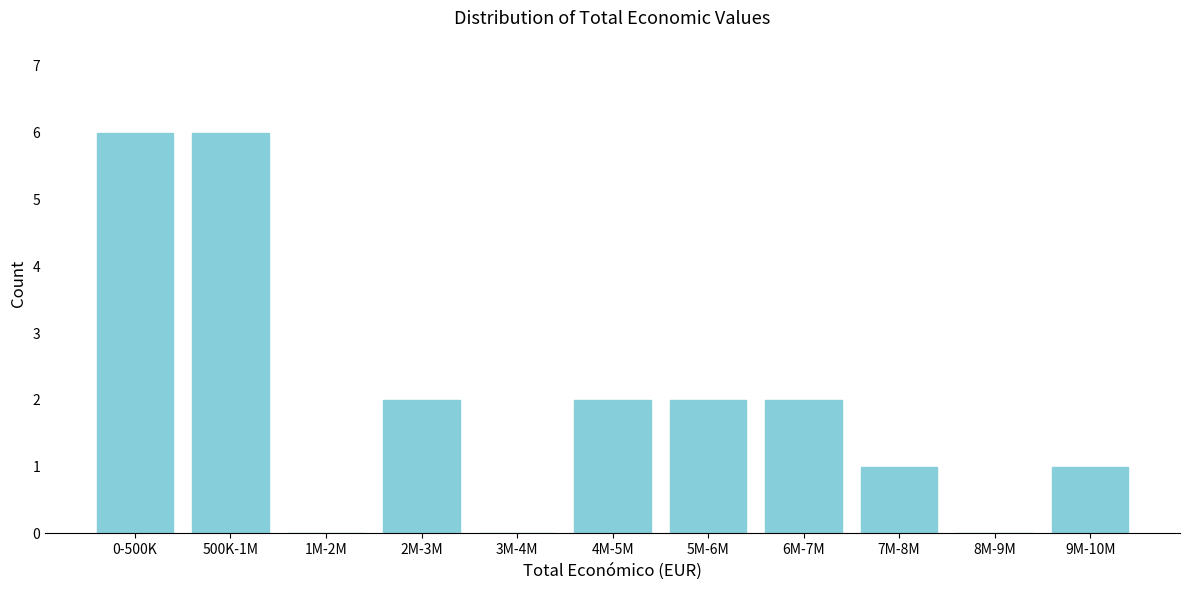

Reading right to left, extract all data points from this chart.

9M-10M=1	8M-9M=0	7M-8M=1	6M-7M=2	5M-6M=2	4M-5M=2	3M-4M=0	2M-3M=2	1M-2M=0	500K-1M=6	0-500K=6